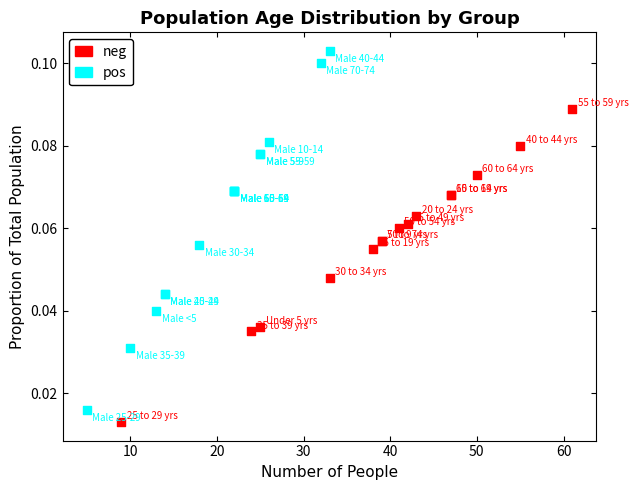

Which series has the widest spread of Y values?

pos